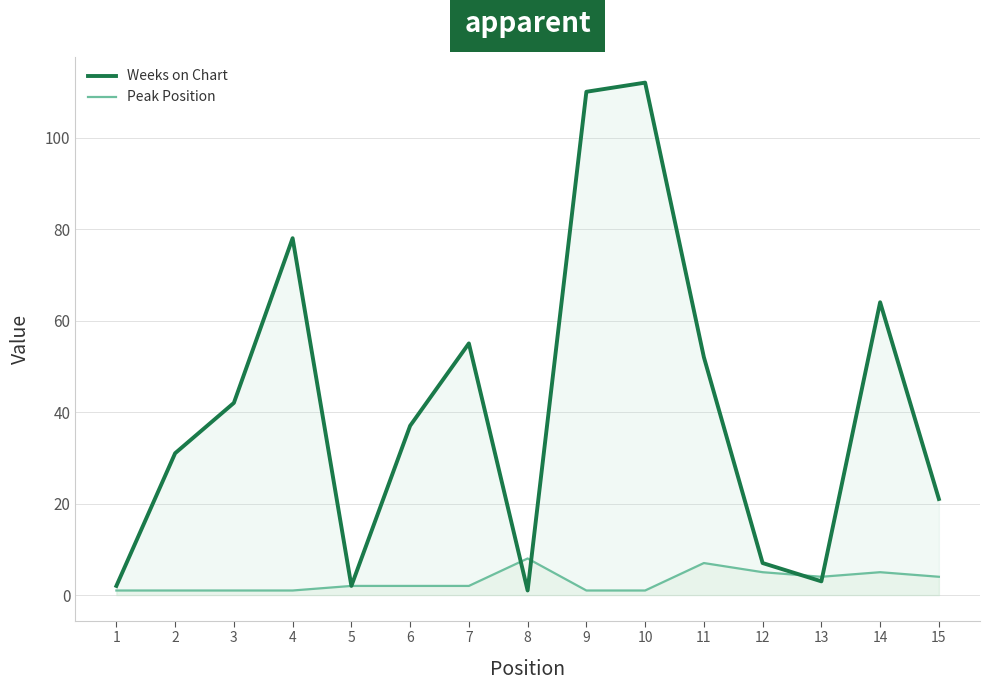

At which category is the sum across all series the highest?

10